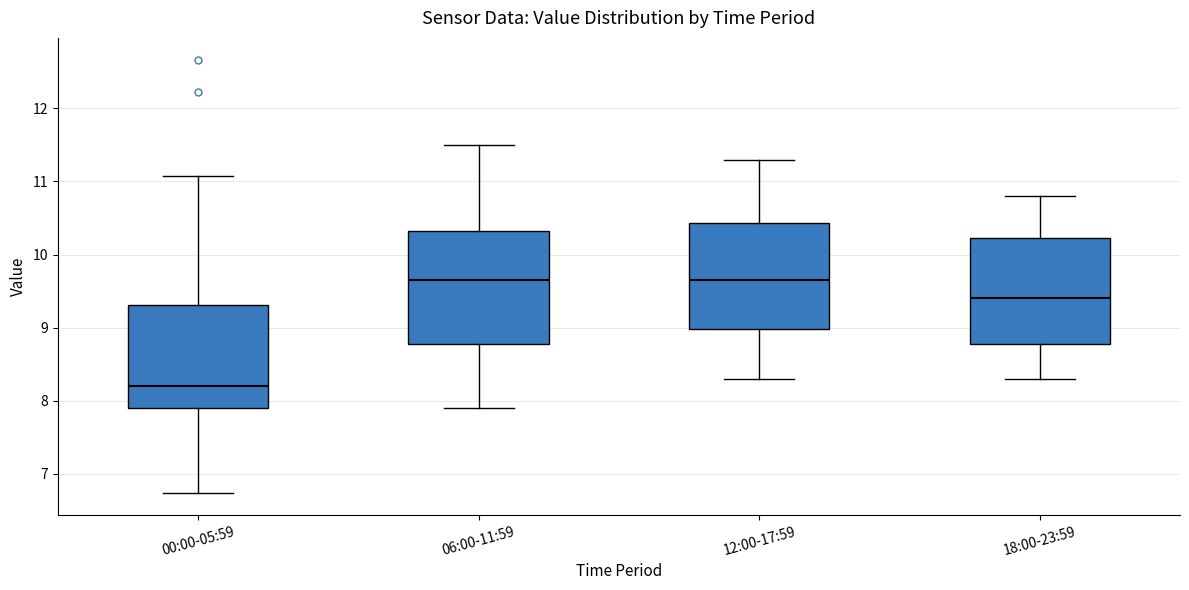

Reading left to right, read every box against the y-axis: the position of its median line, the range the box covers, and the ends of its whiskers. The values are not printed on the chart, so give them approximately, as read against the axis.

00:00-05:59: median 8.2, box 7.9 to 9.3, whiskers 6.7 to 11.1
06:00-11:59: median 9.7, box 8.8 to 10.3, whiskers 7.9 to 11.5
12:00-17:59: median 9.7, box 9.0 to 10.4, whiskers 8.3 to 11.3
18:00-23:59: median 9.4, box 8.8 to 10.2, whiskers 8.3 to 10.8